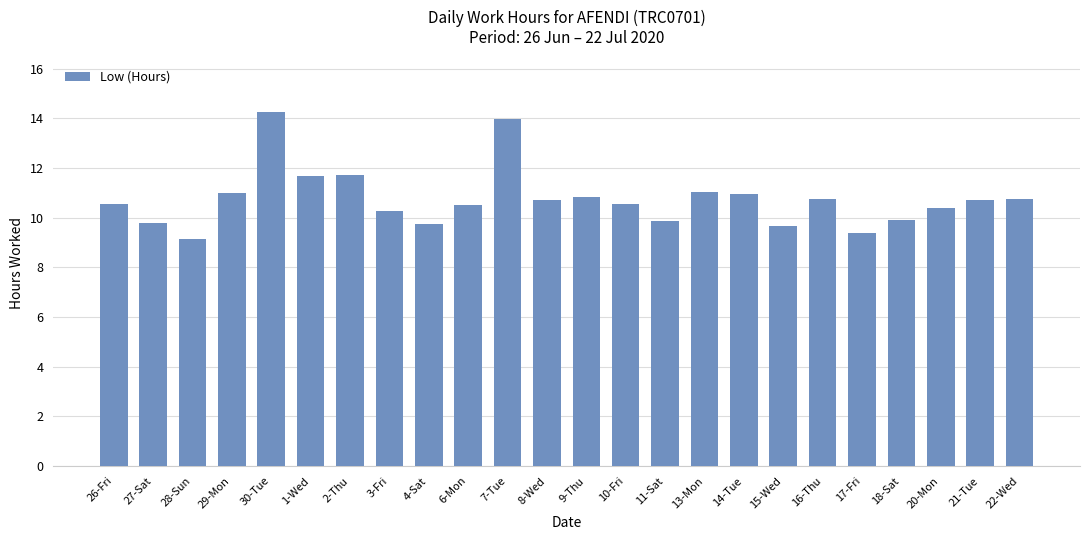

Does the chart contain stacked bars?

No